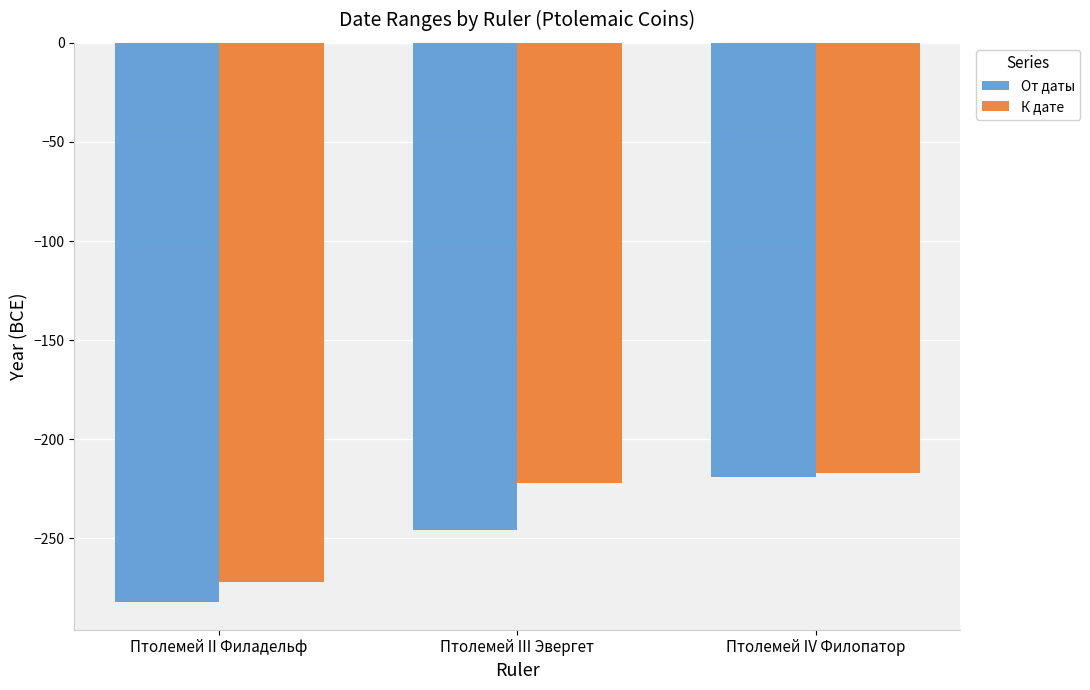

List the labels in order of От даты value, smallest first.

Птолемей II Филадельф, Птолемей III Эвергет, Птолемей IV Филопатор